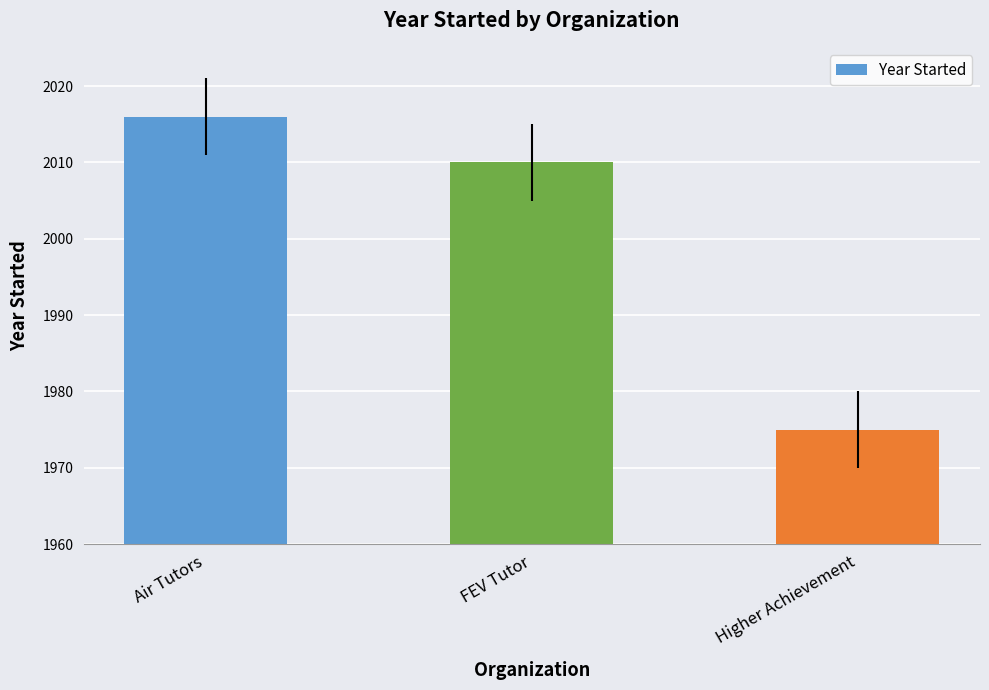

List the labels in order of value, smallest first.

Higher Achievement, FEV Tutor, Air Tutors